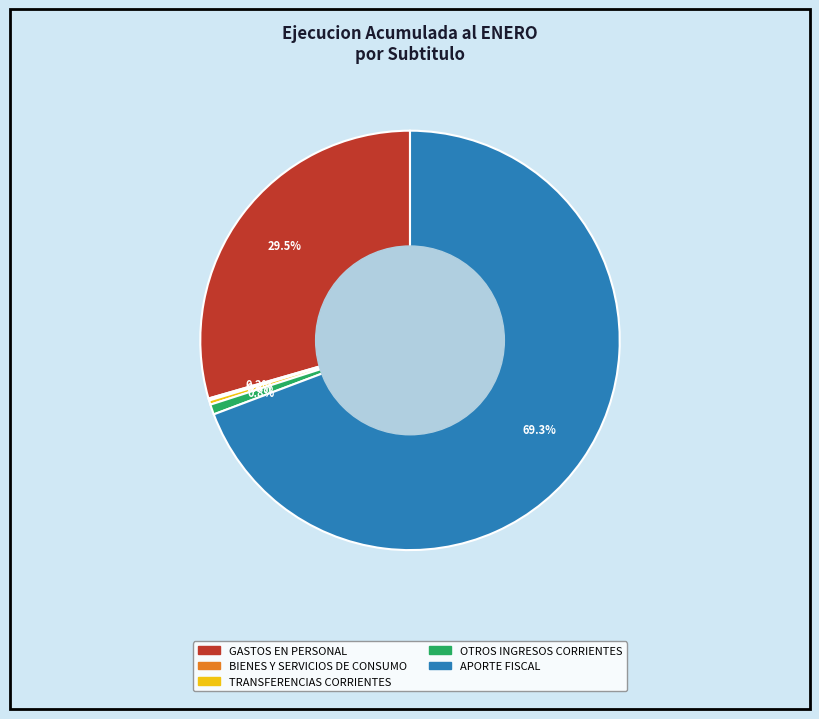

Which category accounts for the majority?

APORTE FISCAL